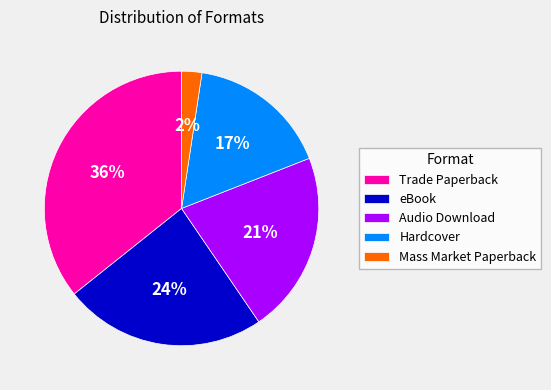

What percentage is the eBook slice, to the nearest percent?

24%